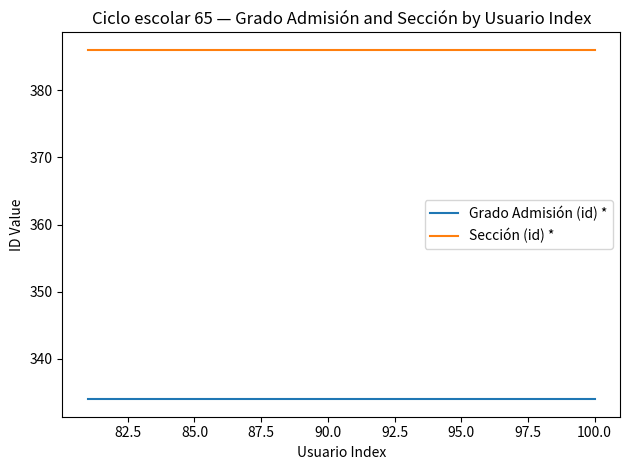

True or false: Sección (id) * and Grado Admisión (id) * cross at least once.

False